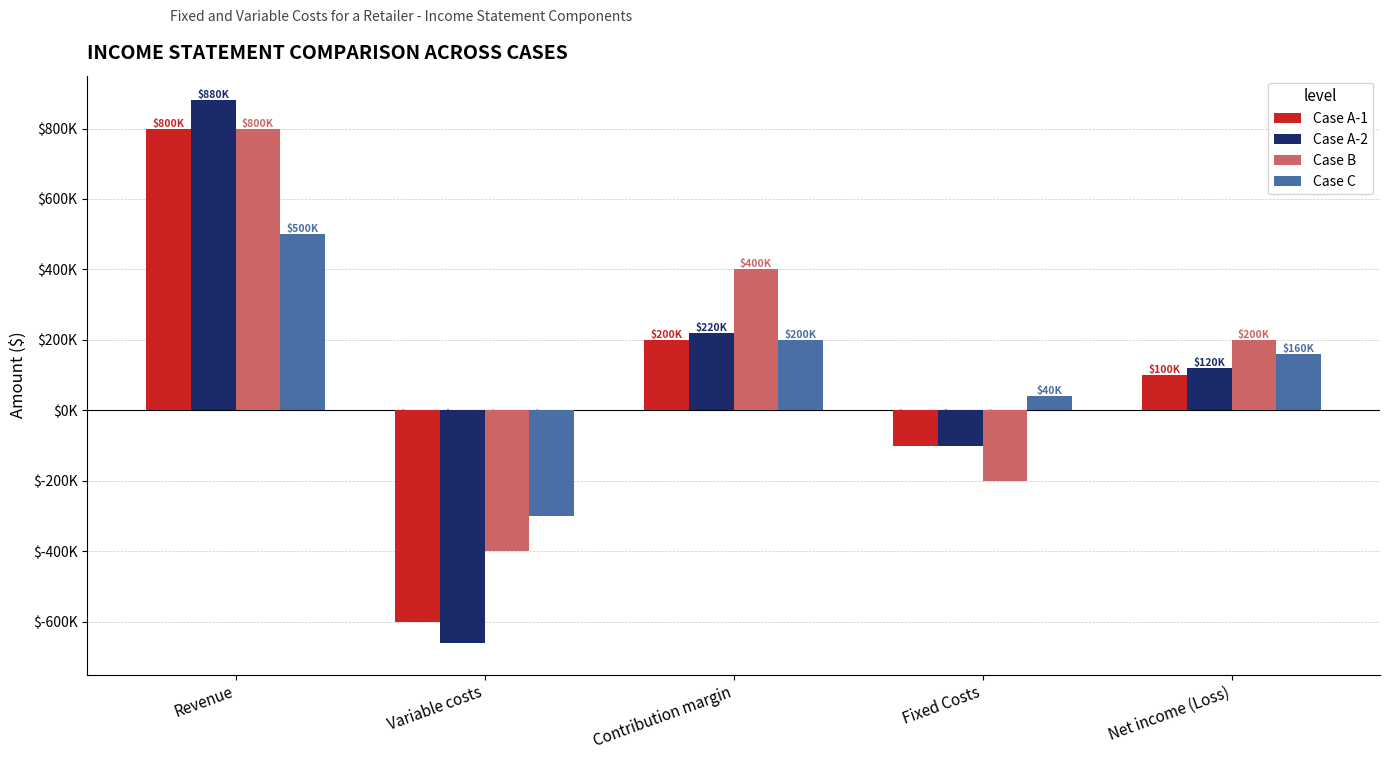

What is the average value of the Case B series?

160000